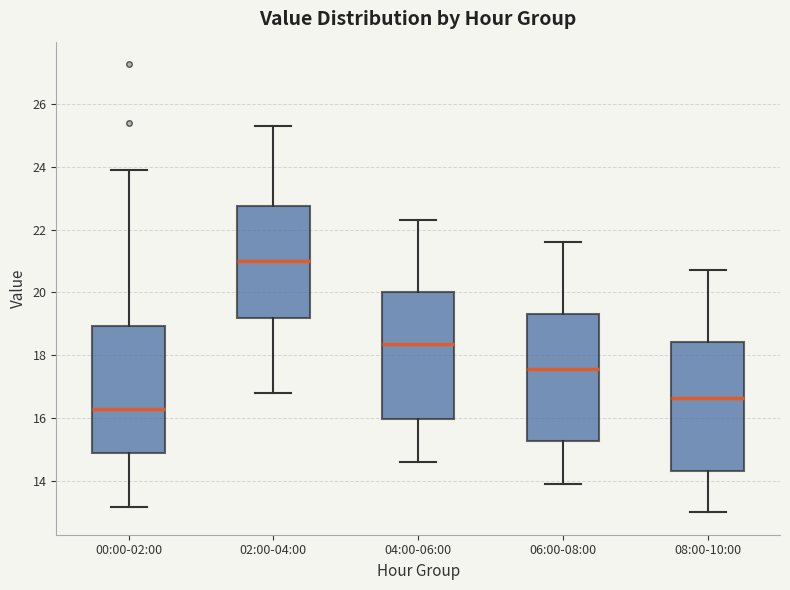

Reading left to right, transcribe this box plot: for each box, give where its median line is, the range the box spans, and where its two whiskers end, as read against the y-axis. The values are not printed on the chart, so give them approximately, as read against the axis.

00:00-02:00: median 16.4, box 14.8 to 19.0, whiskers 13.2 to 24.0
02:00-04:00: median 21.0, box 19.2 to 22.8, whiskers 16.8 to 25.4
04:00-06:00: median 18.4, box 16.0 to 20.0, whiskers 14.6 to 22.4
06:00-08:00: median 17.6, box 15.2 to 19.4, whiskers 14.0 to 21.6
08:00-10:00: median 16.6, box 14.4 to 18.4, whiskers 13.0 to 20.8